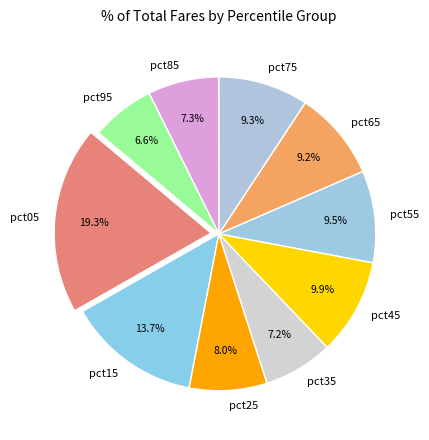

What percentage is the pct65 slice, to the nearest percent?

9%